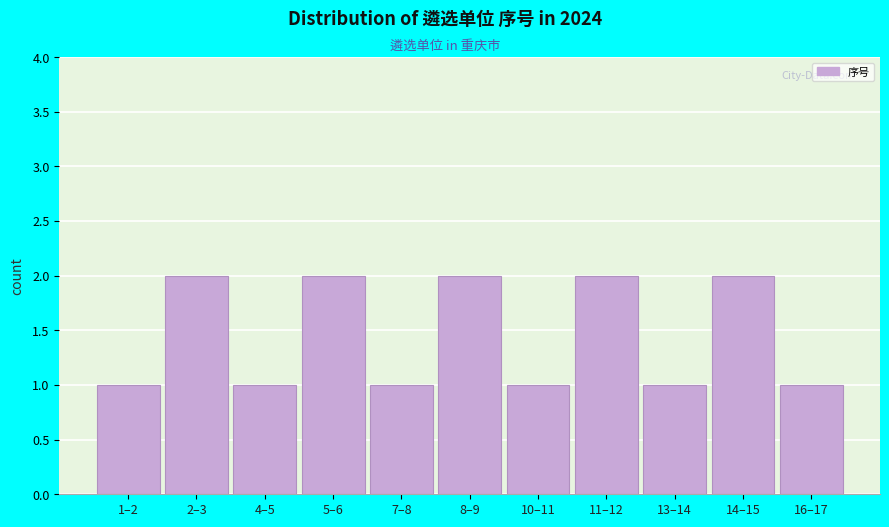

Reading left to right, extract all data points from this chart.

1–2=1	2–3=2	4–5=1	5–6=2	7–8=1	8–9=2	10–11=1	11–12=2	13–14=1	14–15=2	16–17=1